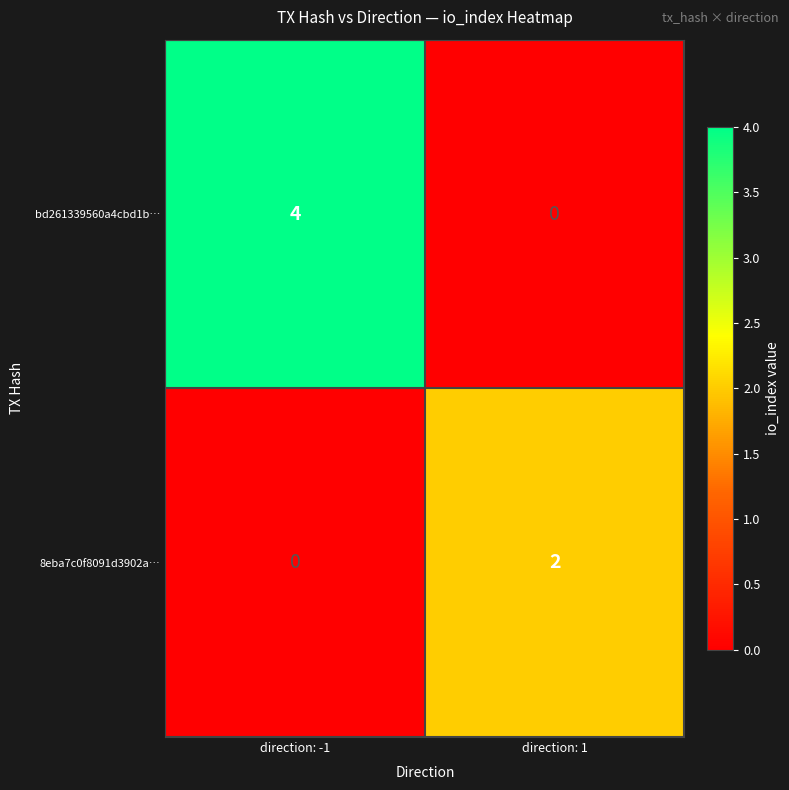

List the series in order of their peak value, highest first.

bd261339560a4cbd1b…, 8eba7c0f8091d3902a…